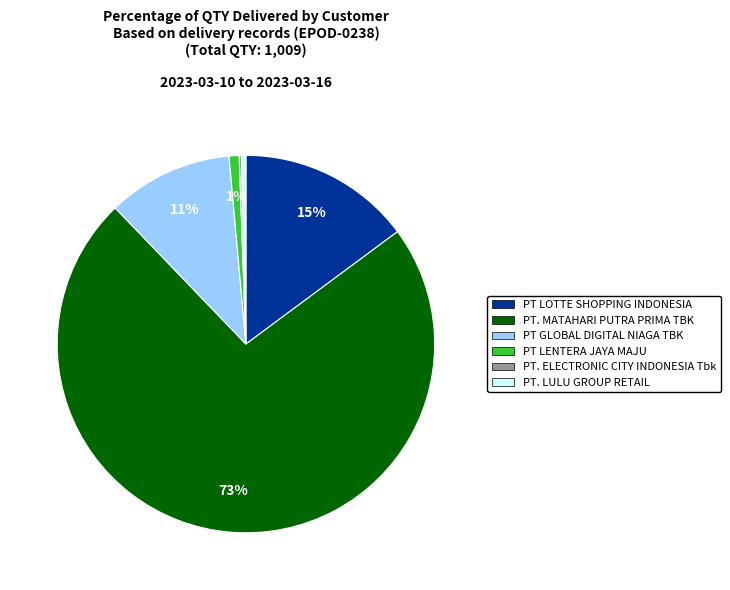

What is the largest slice in the pie chart?

PT. MATAHARI PUTRA PRIMA TBK